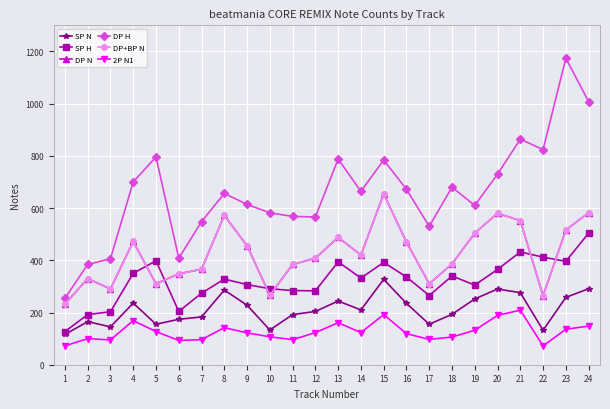

True or false: DP+BP N and DP N cross at least once.

False